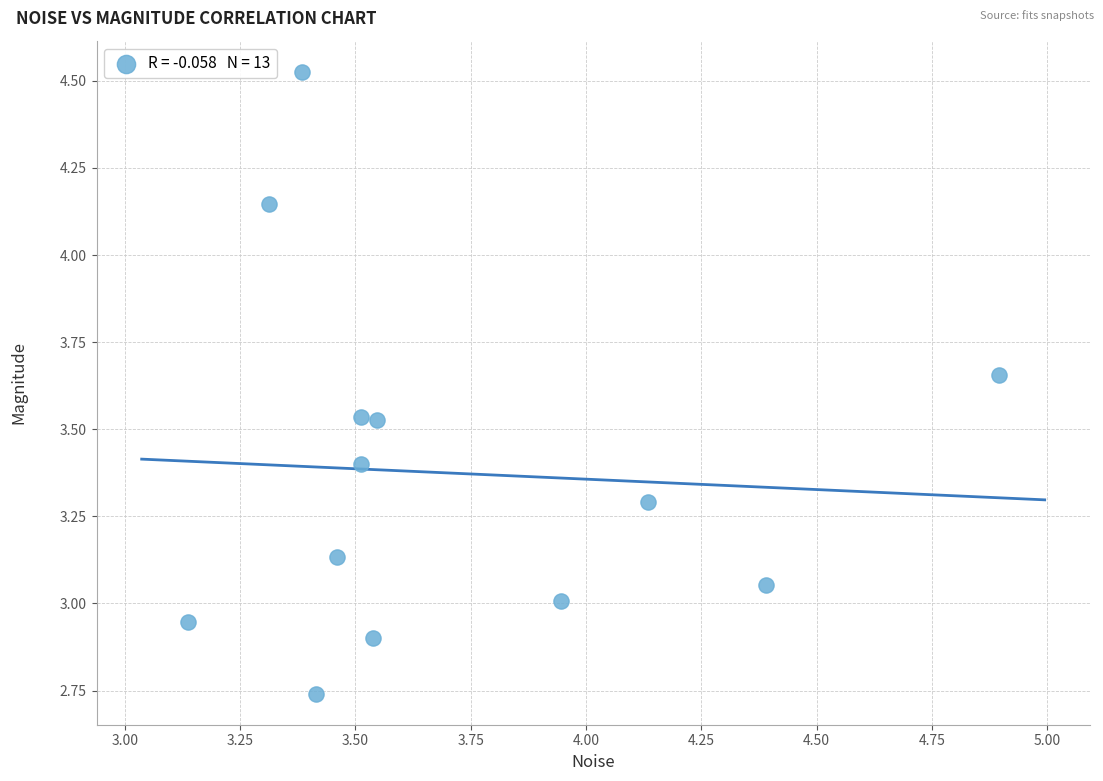

What is the range of Y values (max minus min)?

1.8